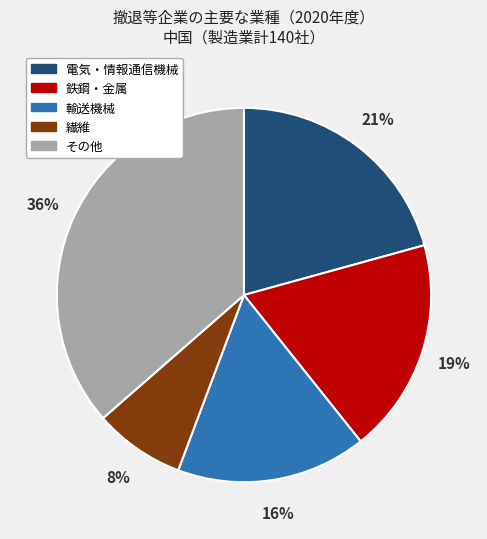

To the nearest percent, what is the average slice percentage?

20%